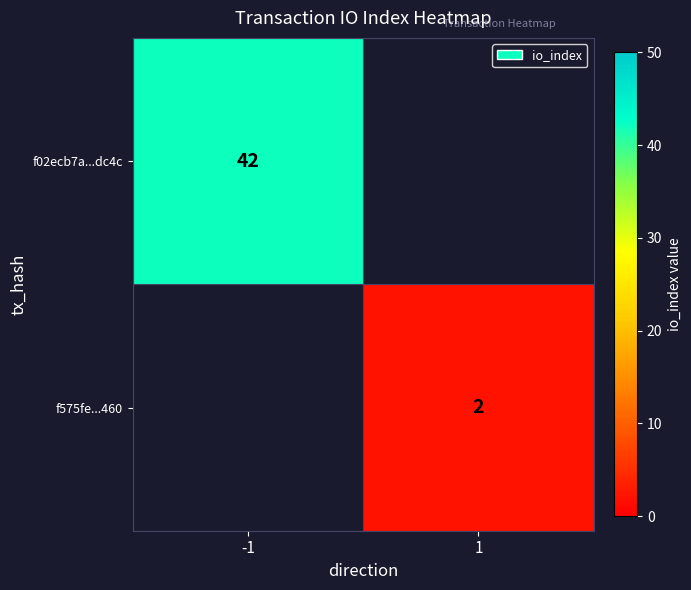

What is the spread (max minus min) of values at 1?

2